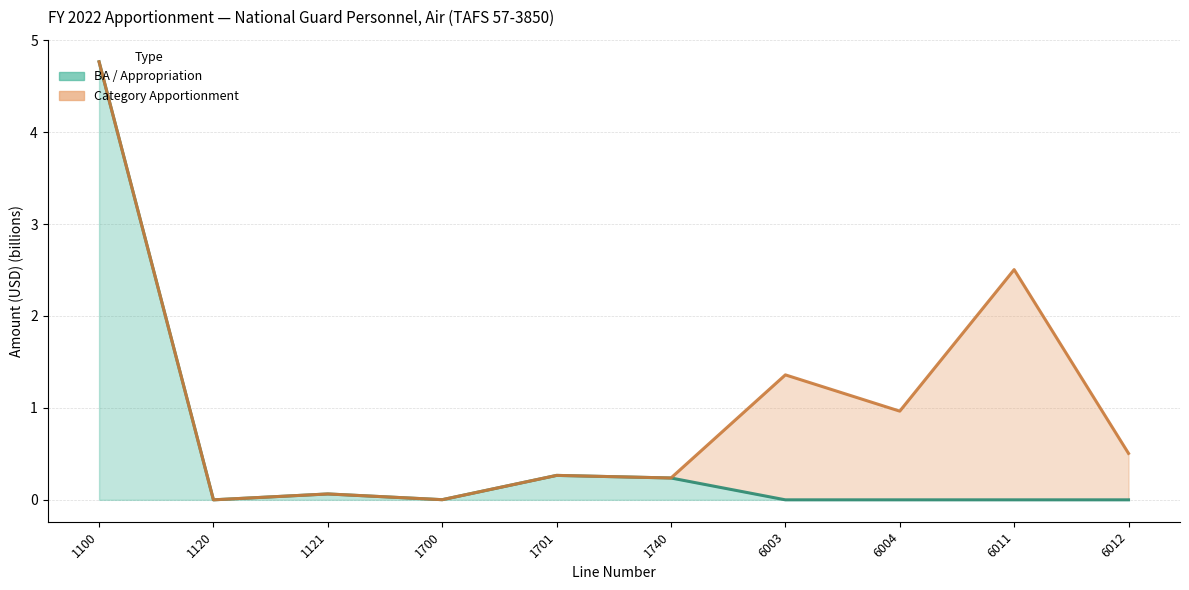

What is the difference between the second highest and minimum values?

0.3